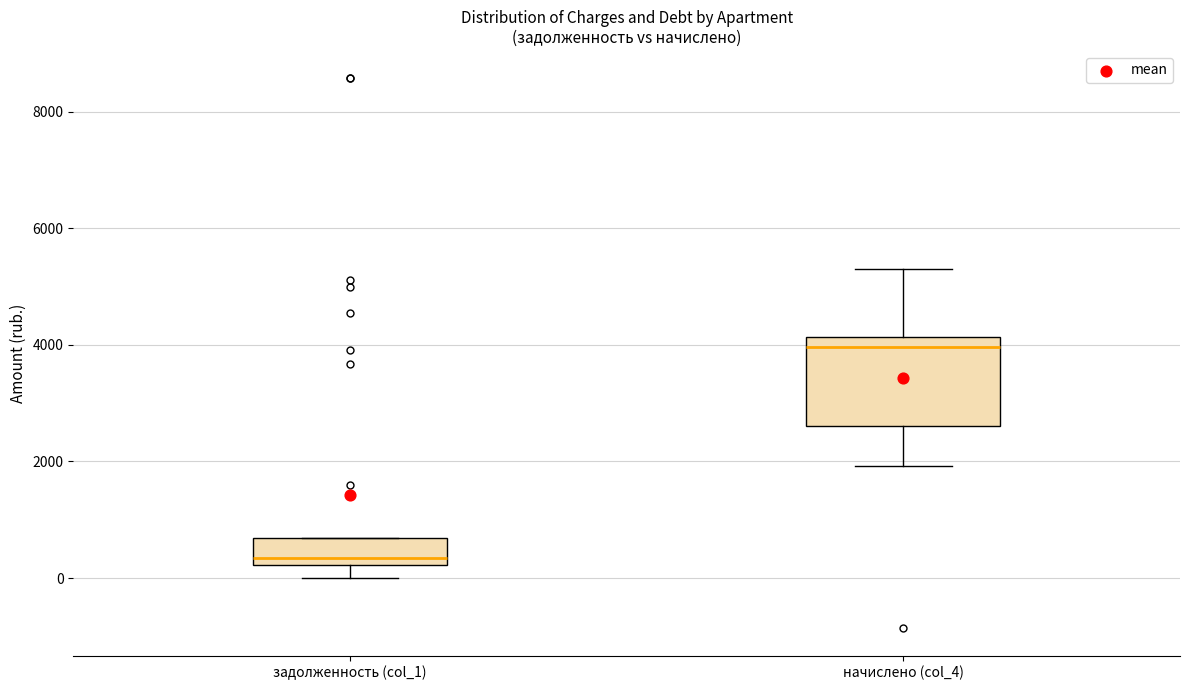

Reading left to right, read every box against the y-axis: the position of its median line, the range the box covers, and the ends of its whiskers. The values are not printed on the chart, so give them approximately, as read against the axis.

задолженность (col_1): median 400, box 200 to 600, whiskers 0 to 600
начислено (col_4): median 4000, box 2600 to 4200, whiskers 2000 to 5200